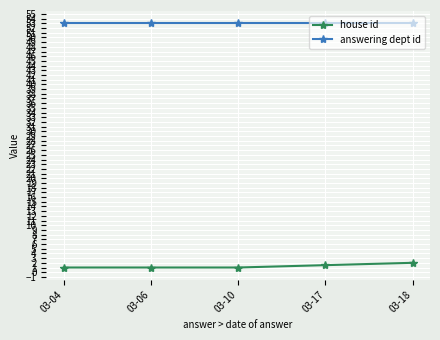

Is it true that answering dept id equals 53.0 at 03-04?

True